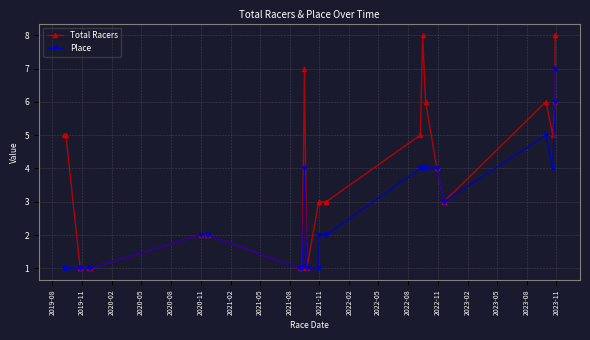

What are all the series names shown in the legend?

Total Racers, Place